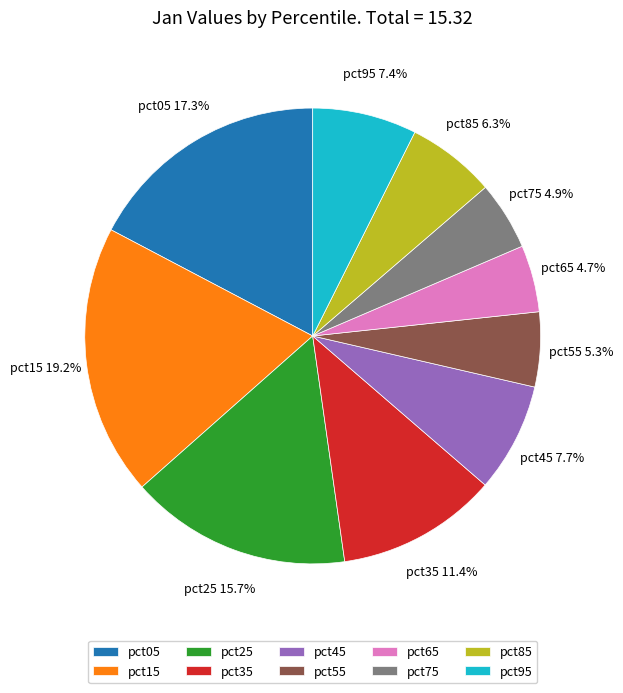

Between pct35 and pct75, which is larger?

pct35